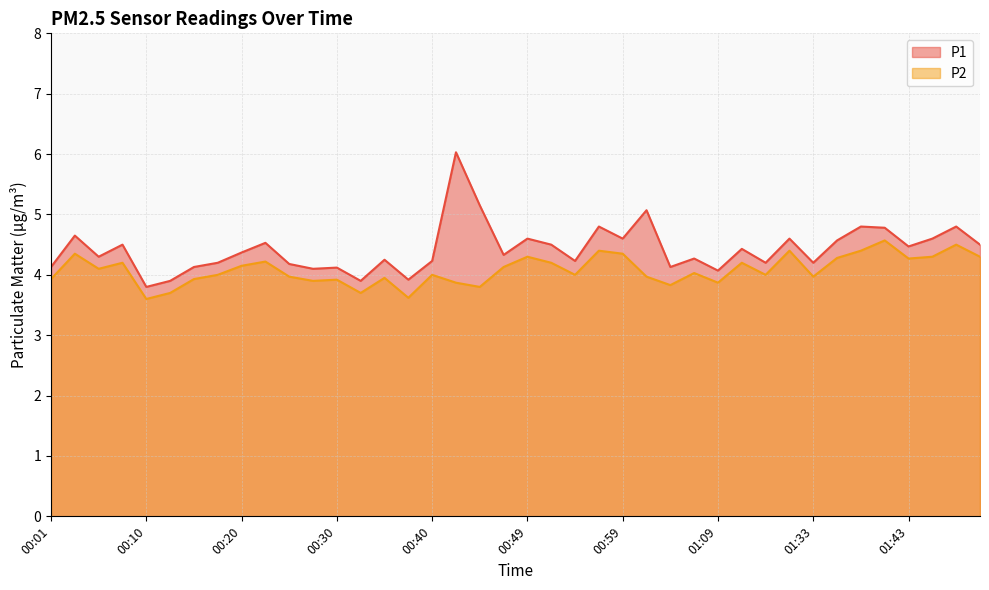

What is the difference between the second highest and second lowest values in the P1 series?

1.3